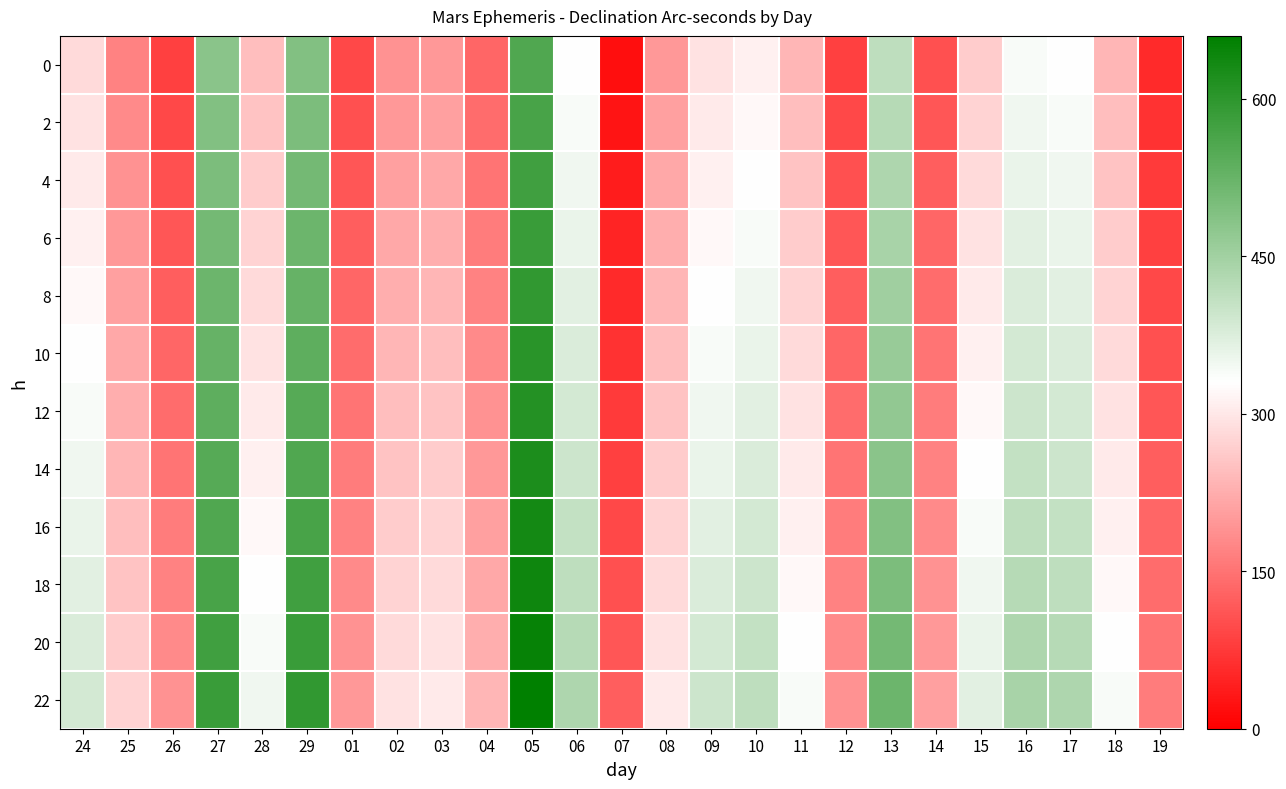

Reading left to right, list all the values displayed in this chart.

0: 24=282.9	25=169.7	26=84.9	27=480.9	28=245.1	29=490.3	01=94.3	02=188.6	03=198.0	04=132.0	05=556.3	06=330.0	07=18.9	08=198.0	09=292.3	10=311.1	11=235.7	12=84.9	13=414.9	14=103.7	15=264.0	16=339.4	17=330.0	18=235.7	19=56.6
2: 24=292.3	25=179.1	26=94.3	27=490.3	28=254.6	29=499.7	01=103.7	02=198.0	03=207.4	04=141.4	05=565.7	06=339.4	07=28.3	08=207.4	09=301.7	10=320.6	11=245.1	12=94.3	13=424.3	14=113.1	15=273.4	16=348.9	17=339.4	18=245.1	19=66.0
4: 24=301.7	25=188.6	26=103.7	27=499.7	28=264.0	29=509.1	01=113.1	02=207.4	03=216.9	04=150.9	05=575.1	06=348.9	07=37.7	08=216.9	09=311.1	10=330.0	11=254.6	12=103.7	13=433.7	14=122.6	15=282.9	16=358.3	17=348.9	18=254.6	19=75.4
6: 24=311.1	25=198.0	26=113.1	27=509.1	28=273.4	29=518.6	01=122.6	02=216.9	03=226.3	04=160.3	05=584.6	06=358.3	07=47.1	08=226.3	09=320.6	10=339.4	11=264.0	12=113.1	13=443.1	14=132.0	15=292.3	16=367.7	17=358.3	18=264.0	19=84.9
8: 24=320.6	25=207.4	26=122.6	27=518.6	28=282.9	29=528.0	01=132.0	02=226.3	03=235.7	04=169.7	05=594.0	06=367.7	07=56.6	08=235.7	09=330.0	10=348.9	11=273.4	12=122.6	13=452.6	14=141.4	15=301.7	16=377.1	17=367.7	18=273.4	19=94.3
10: 24=330.0	25=216.9	26=132.0	27=528.0	28=292.3	29=537.4	01=141.4	02=235.7	03=245.1	04=179.1	05=603.4	06=377.1	07=66.0	08=245.1	09=339.4	10=358.3	11=282.9	12=132.0	13=462.0	14=150.9	15=311.1	16=386.6	17=377.1	18=282.9	19=103.7
12: 24=339.4	25=226.3	26=141.4	27=537.4	28=301.7	29=546.9	01=150.9	02=245.1	03=254.6	04=188.6	05=612.9	06=386.6	07=75.4	08=254.6	09=348.9	10=367.7	11=292.3	12=141.4	13=471.4	14=160.3	15=320.6	16=396.0	17=386.6	18=292.3	19=113.1
14: 24=348.9	25=235.7	26=150.9	27=546.9	28=311.1	29=556.3	01=160.3	02=254.6	03=264.0	04=198.0	05=622.3	06=396.0	07=84.9	08=264.0	09=358.3	10=377.1	11=301.7	12=150.9	13=480.9	14=169.7	15=330.0	16=405.4	17=396.0	18=301.7	19=122.6
16: 24=358.3	25=245.1	26=160.3	27=556.3	28=320.6	29=565.7	01=169.7	02=264.0	03=273.4	04=207.4	05=631.7	06=405.4	07=94.3	08=273.4	09=367.7	10=386.6	11=311.1	12=160.3	13=490.3	14=179.1	15=339.4	16=414.9	17=405.4	18=311.1	19=132.0
18: 24=367.7	25=254.6	26=169.7	27=565.7	28=330.0	29=575.1	01=179.1	02=273.4	03=282.9	04=216.9	05=641.1	06=414.9	07=103.7	08=282.9	09=377.1	10=396.0	11=320.6	12=169.7	13=499.7	14=188.6	15=348.9	16=424.3	17=414.9	18=320.6	19=141.4
20: 24=377.1	25=264.0	26=179.1	27=575.1	28=339.4	29=584.6	01=188.6	02=282.9	03=292.3	04=226.3	05=650.6	06=424.3	07=113.1	08=292.3	09=386.6	10=405.4	11=330.0	12=179.1	13=509.1	14=198.0	15=358.3	16=433.7	17=424.3	18=330.0	19=150.9
22: 24=386.6	25=273.4	26=188.6	27=584.6	28=348.9	29=594.0	01=198.0	02=292.3	03=301.7	04=235.7	05=660.0	06=433.7	07=122.6	08=301.7	09=396.0	10=414.9	11=339.4	12=188.6	13=518.6	14=207.4	15=367.7	16=443.1	17=433.7	18=339.4	19=160.3